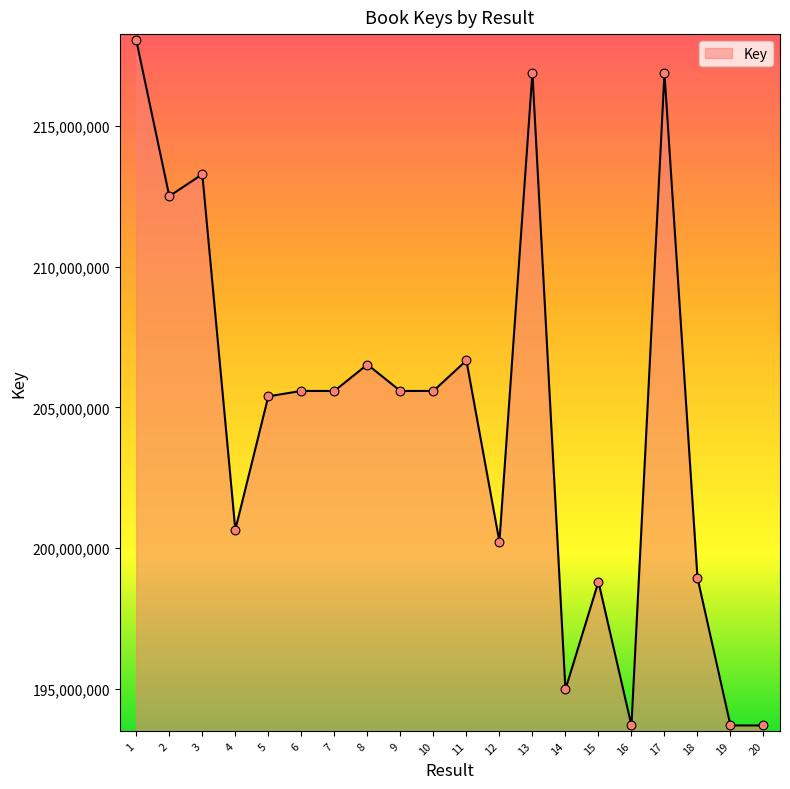

What is the change in value from 9 to 18?

-6638850